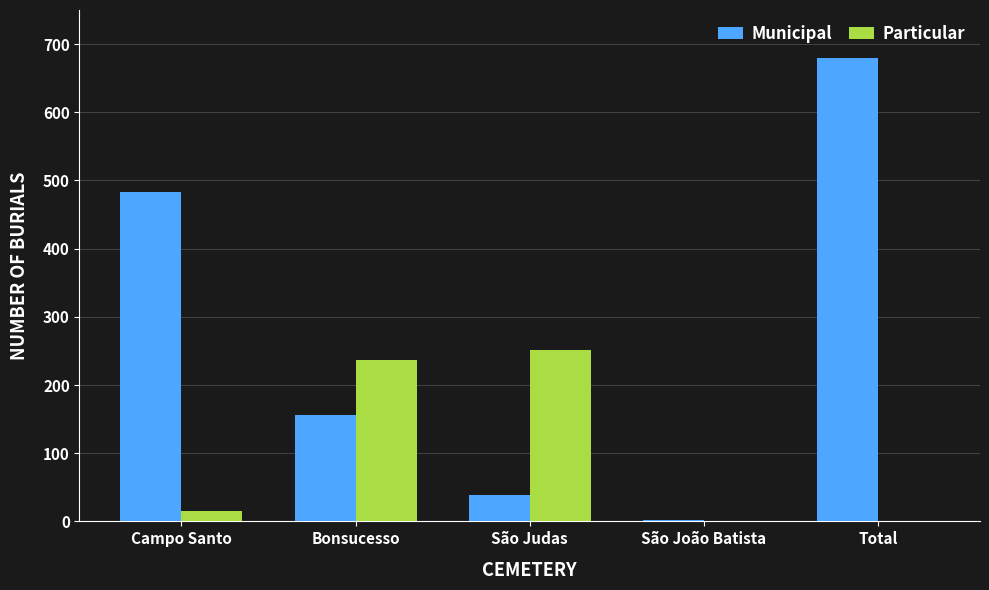

The value of Municipal at São Judas is 38. True or false?

True